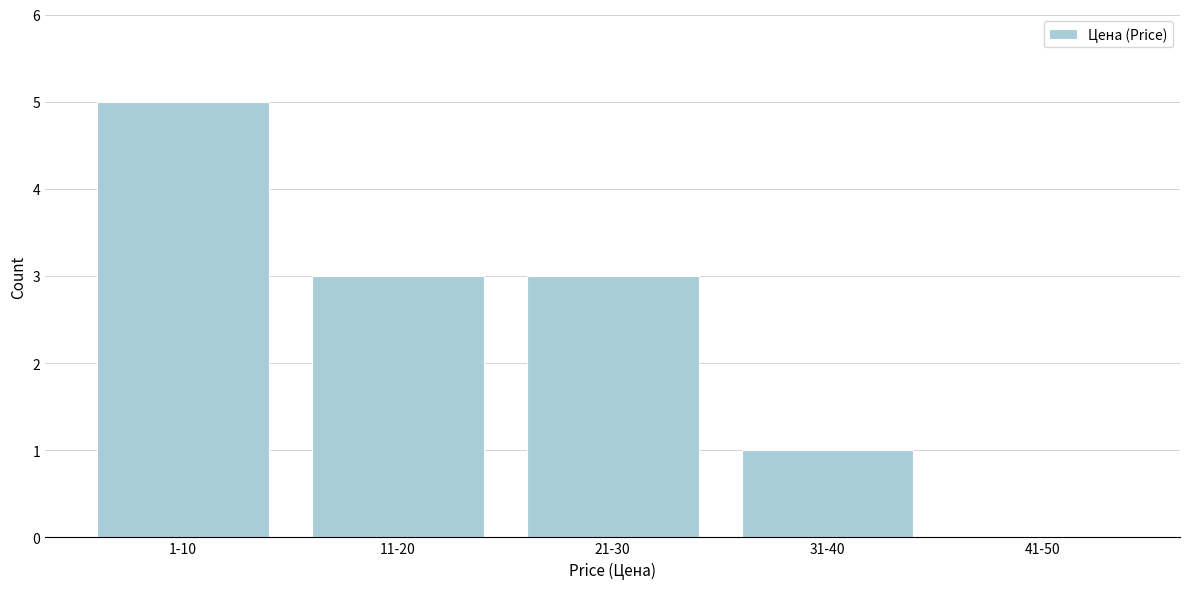

Reading left to right, extract all data points from this chart.

1-10=5	11-20=3	21-30=3	31-40=1	41-50=0